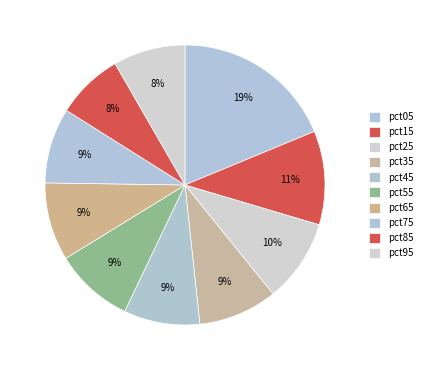

What percentage is the pct25 slice, to the nearest percent?

10%